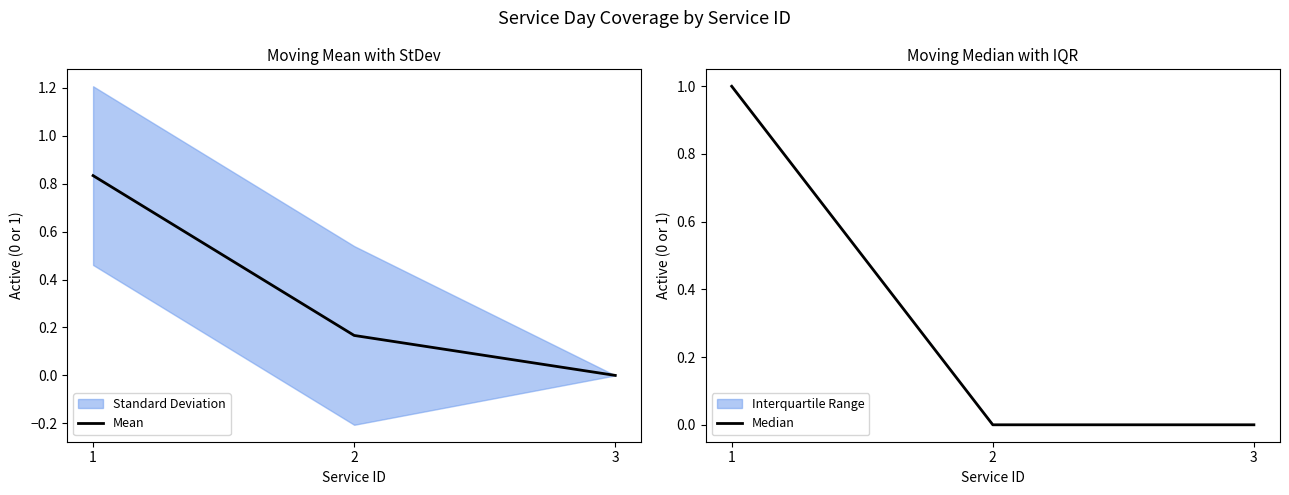

What is the difference between the maximum and second lowest values in the Median series?

1